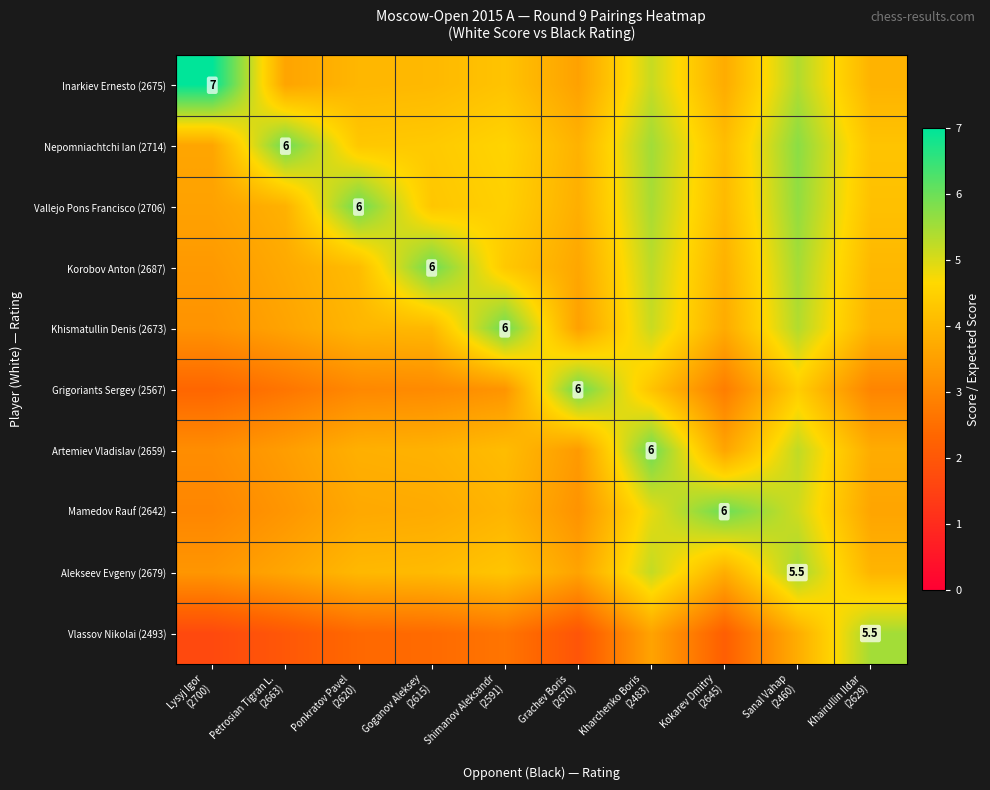

Rank the series by their maximum value, from highest to lowest.

Inarkiev Ernesto (2675), Nepomniachtchi Ian (2714), Vallejo Pons Francisco (2706), Korobov Anton (2687), Khismatullin Denis (2673), Grigoriants Sergey (2567), Artemiev Vladislav (2659), Mamedov Rauf (2642), Alekseev Evgeny (2679), Vlassov Nikolai (2493)